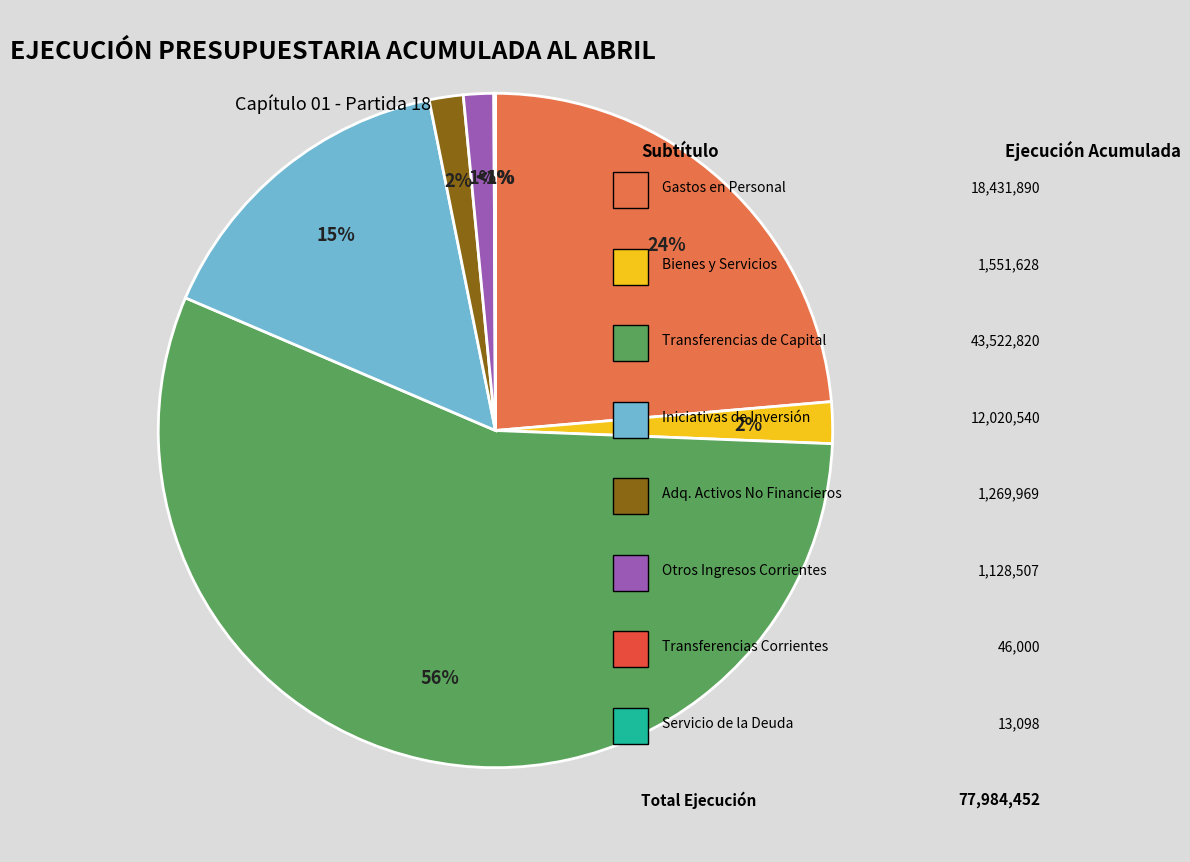

How many segments does this pie chart have?

8